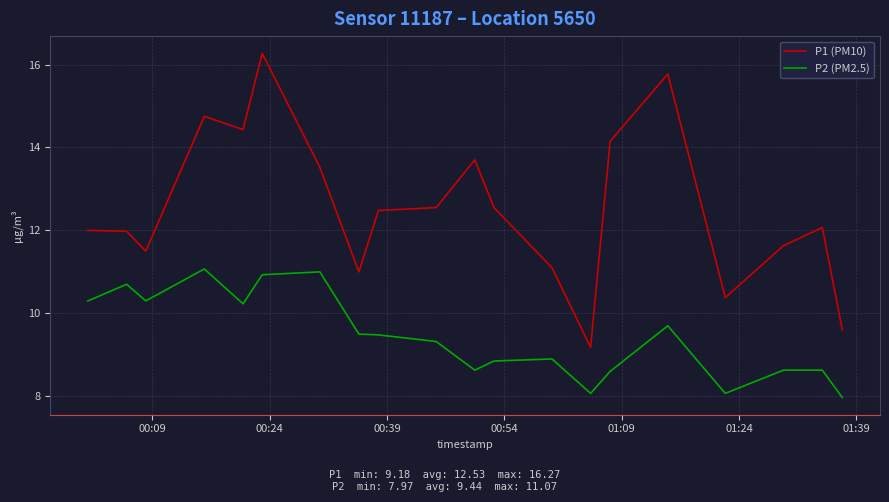

What is the average value of the P2 (PM2.5) series?

9.4